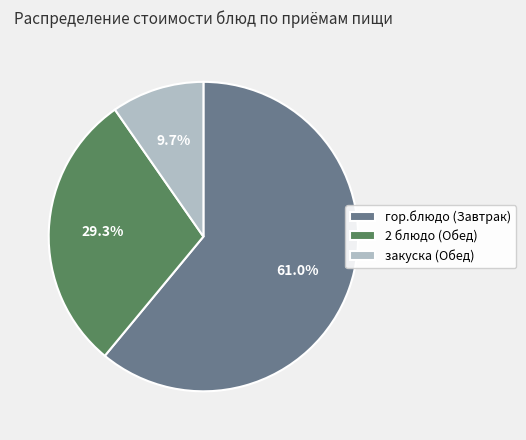

To the nearest percent, what is the difference between the largest and smallest slice percentages?

51%